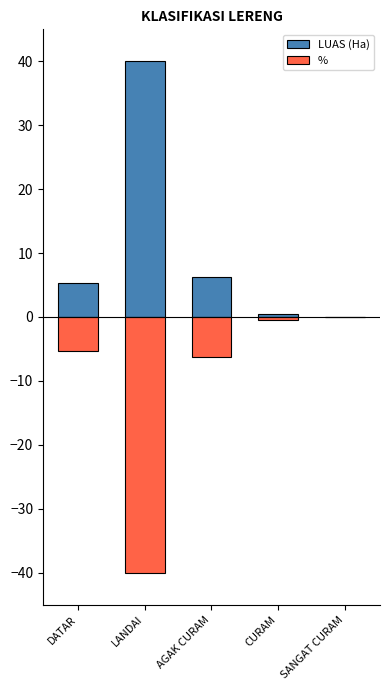

Rank the categories by LUAS (Ha) value from lowest to highest.

SANGAT CURAM, CURAM, DATAR, AGAK CURAM, LANDAI